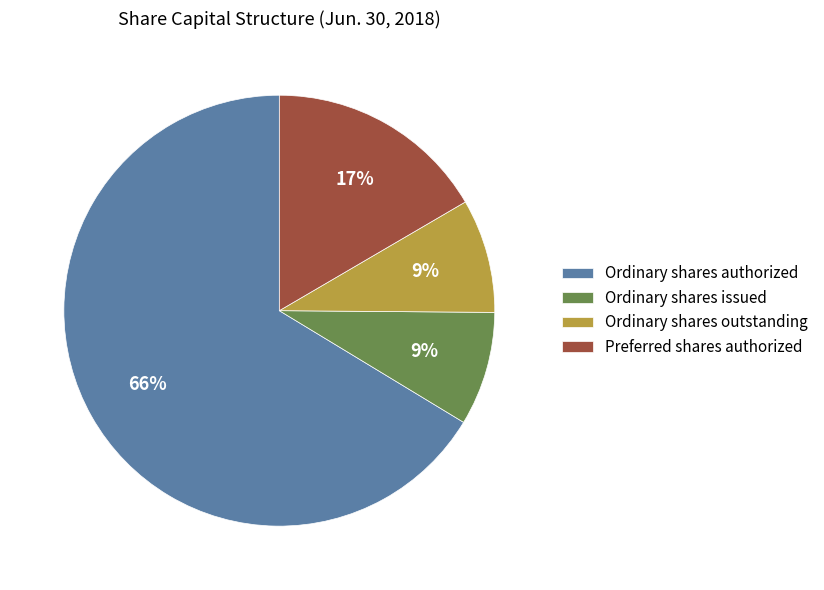

Approximately how many times larger is the value at Preferred shares authorized compared to Ordinary shares issued?

1.9